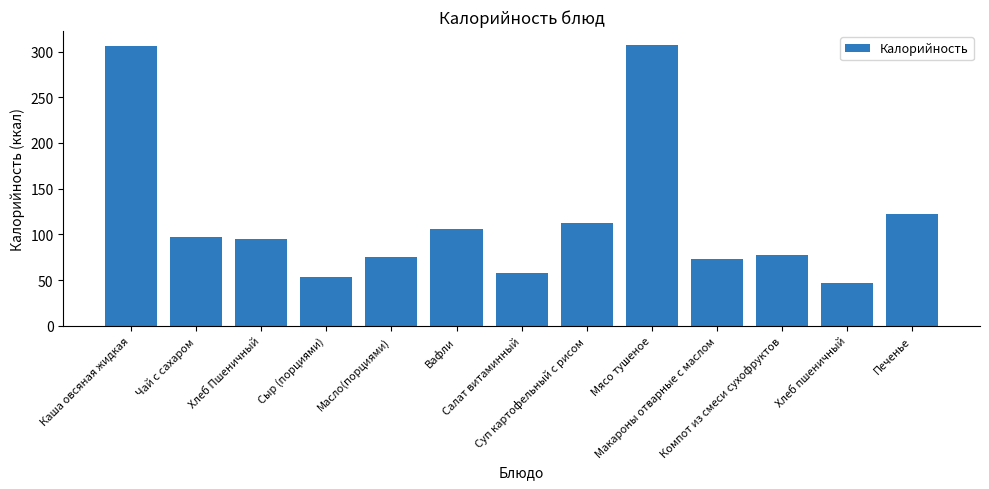

What is the minimum value shown in the chart?

47